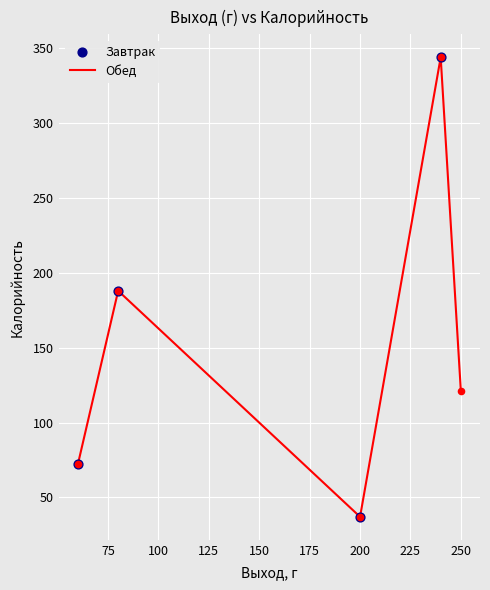

What is the average value?

152